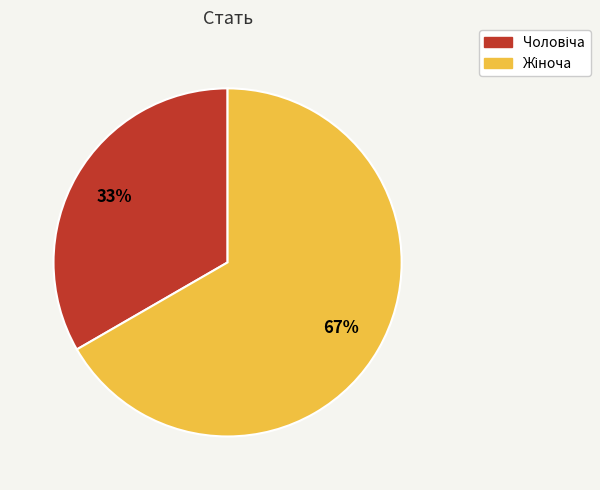

Does any single category account for the majority?

Yes